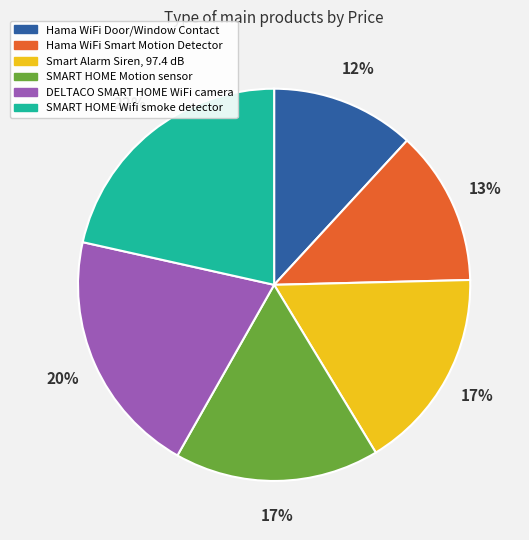

Does any single category account for the majority?

No